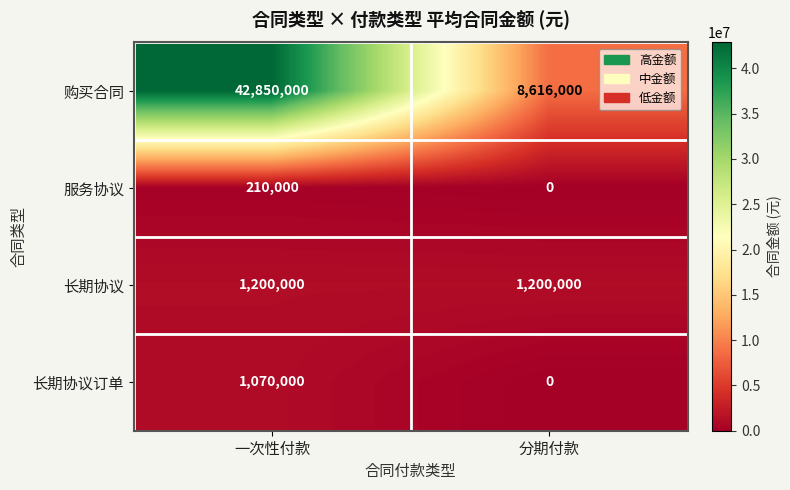

Between 一次性付款 and 分期付款, which series saw the biggest shift?

购买合同